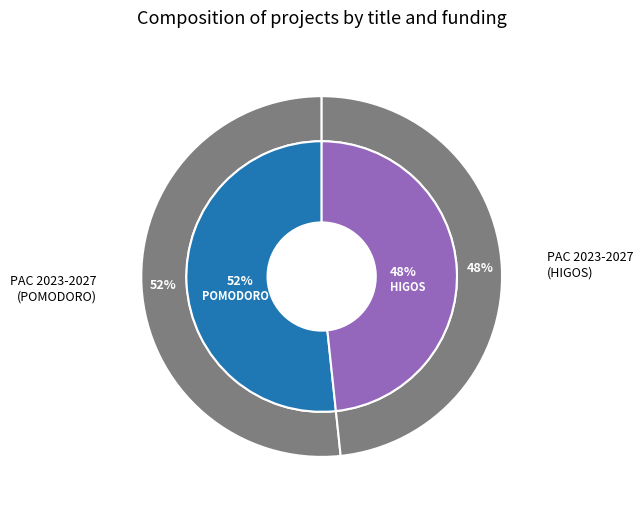

What is the total percentage of Grupo Operativo POMODORO and Grupo Operativo HIGOS?

100.0%